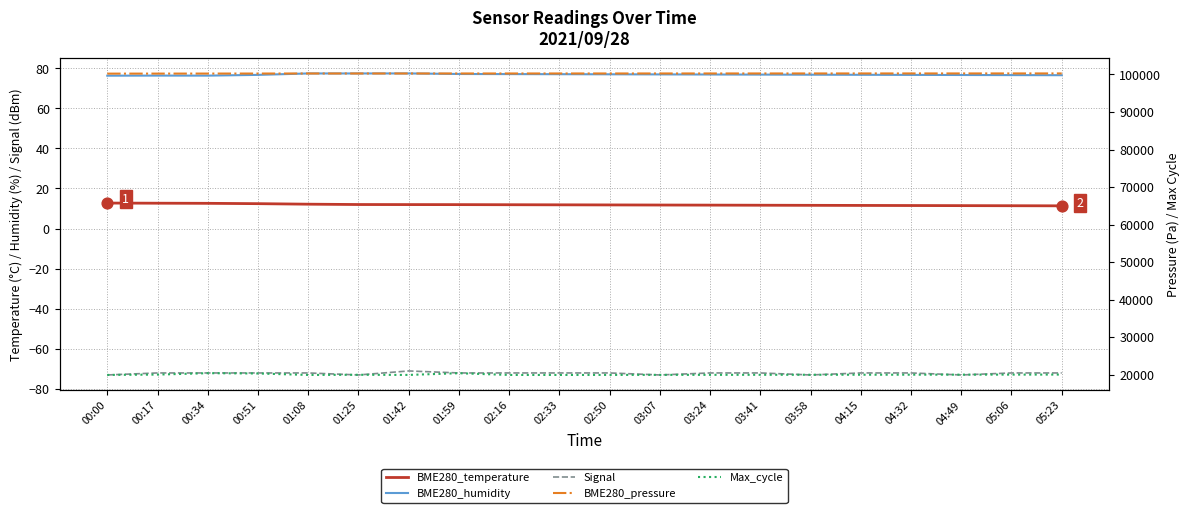

Which series reaches the maximum Y coordinate?

BME280_pressure